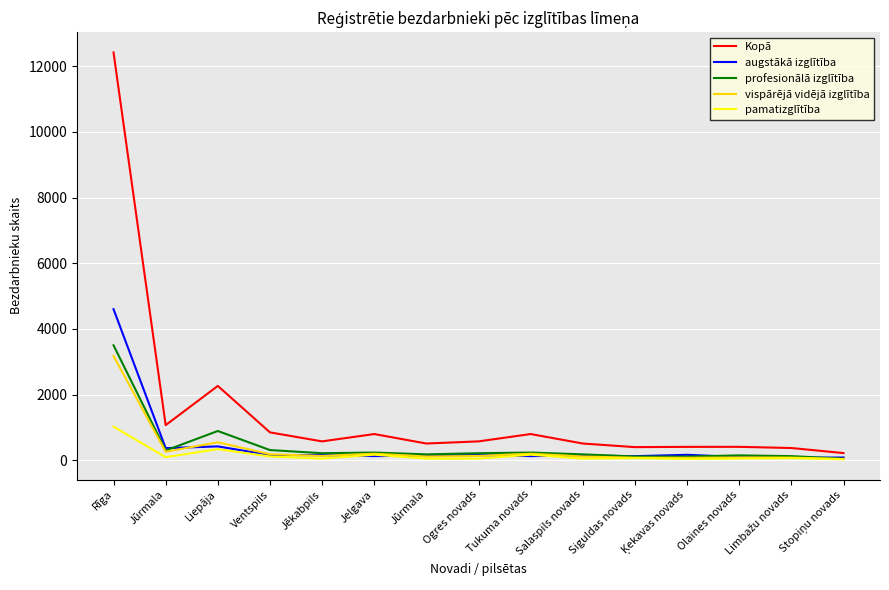

The pamatizglītība series shows 69 at Siguldas novads. True or false?

True